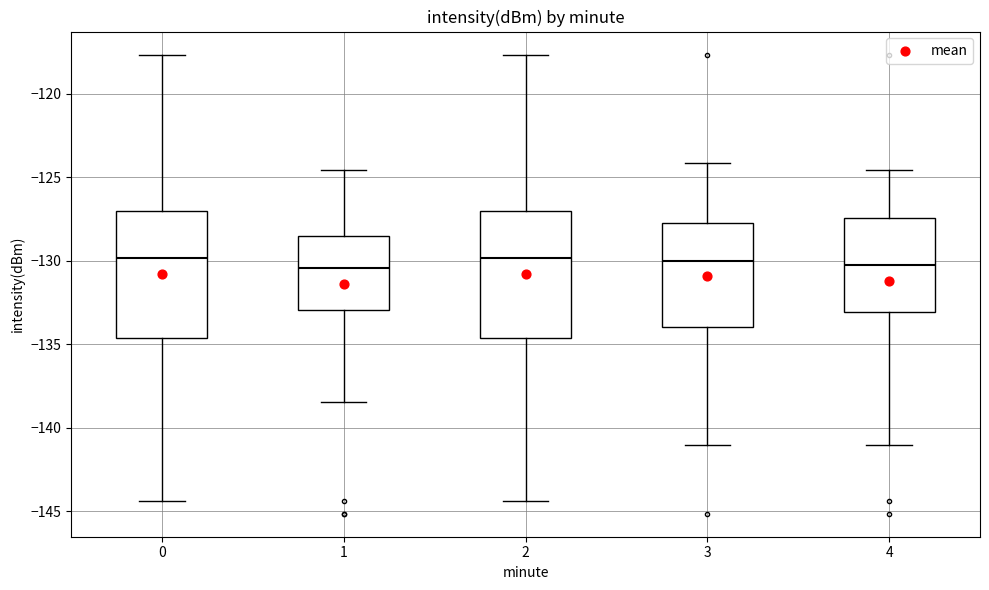

Where does the median line of the box at x = 1 sit on the y-axis? The values are not printed on the chart, so give them approximately, as read against the axis.

-130.5